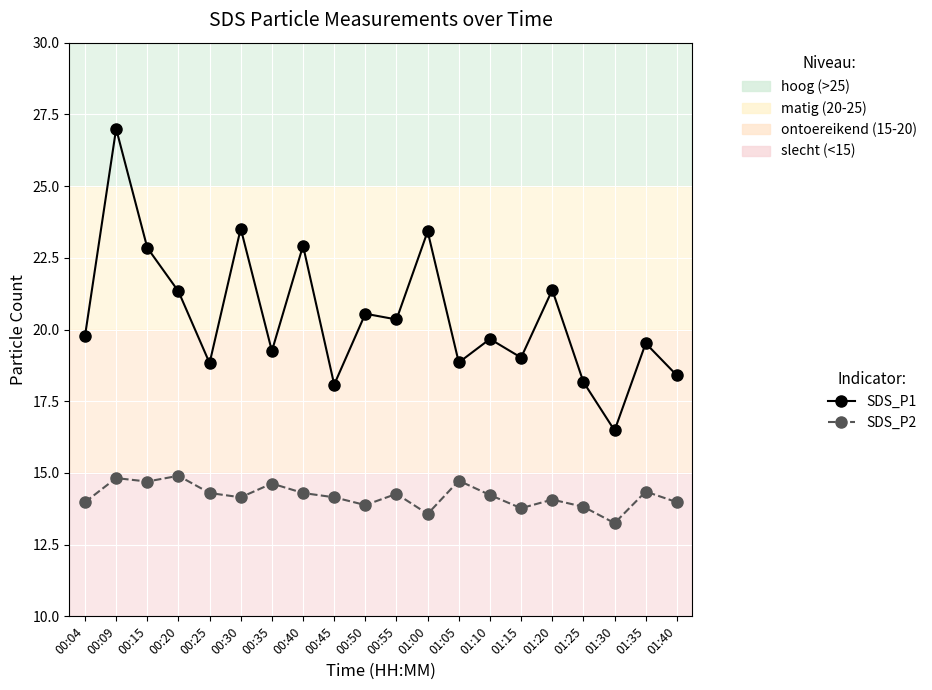

How many categories are shown in the chart?

20